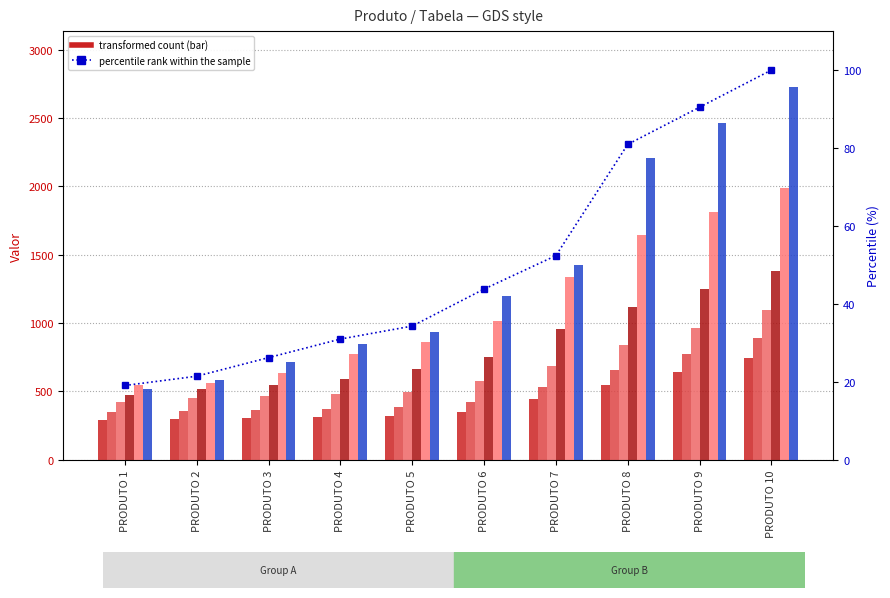

What is the sum of all TABELA 6 values?

13629.0